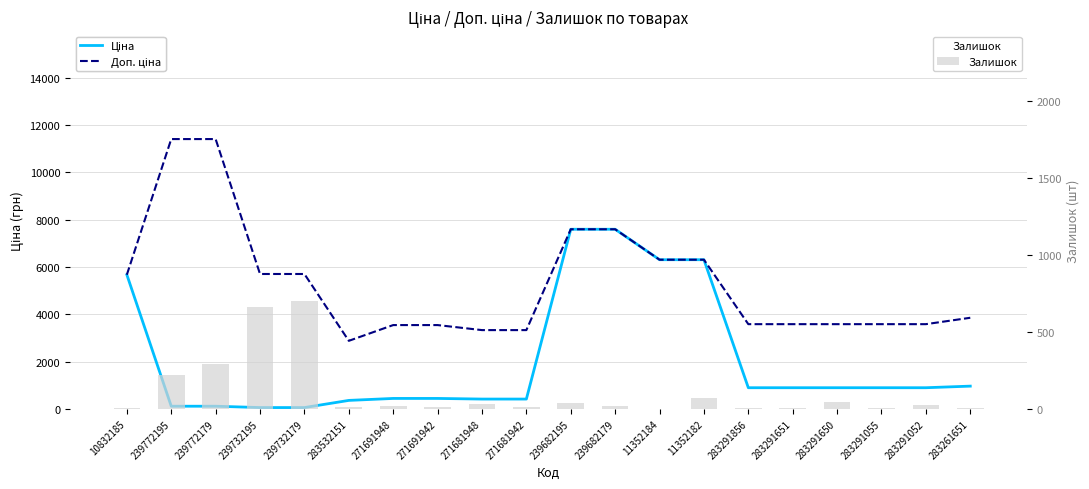

What is the maximum value shown in the chart?

11410.0